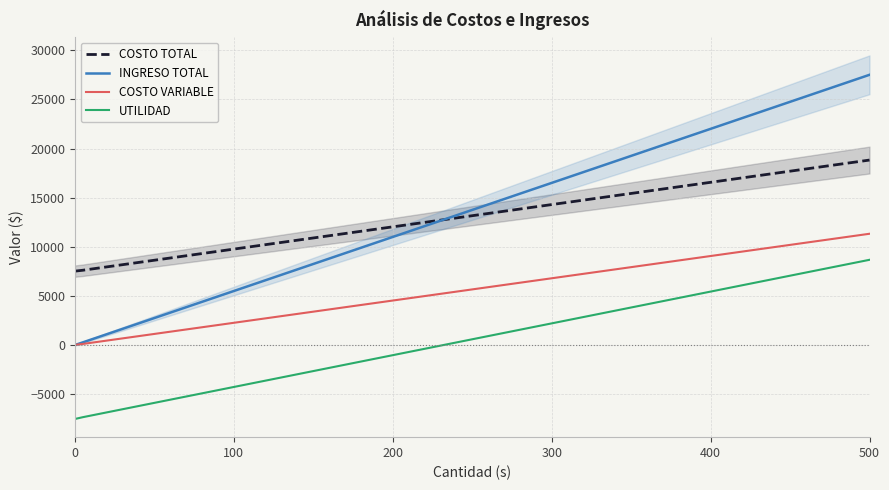

True or false: UTILIDAD and COSTO VARIABLE intersect in this chart.

False